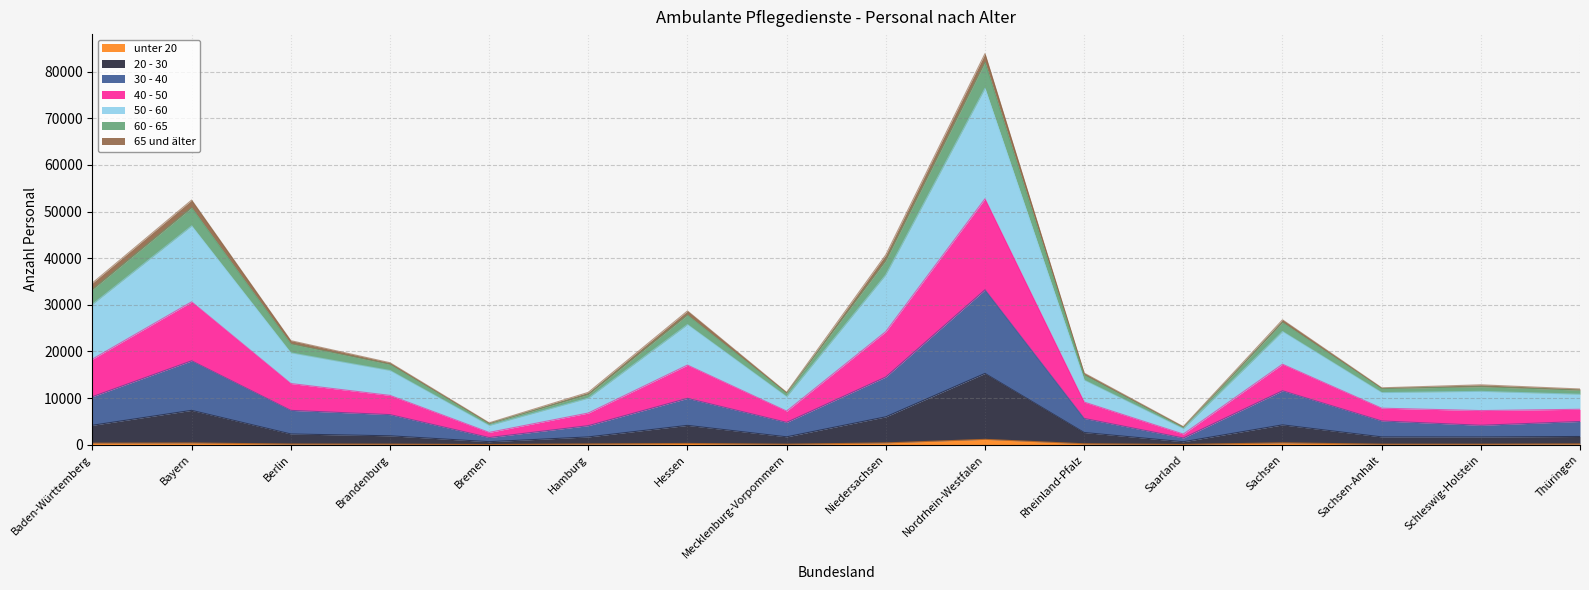

True or false: 40 - 50 has more than 2 points higher than both neighbors.

True